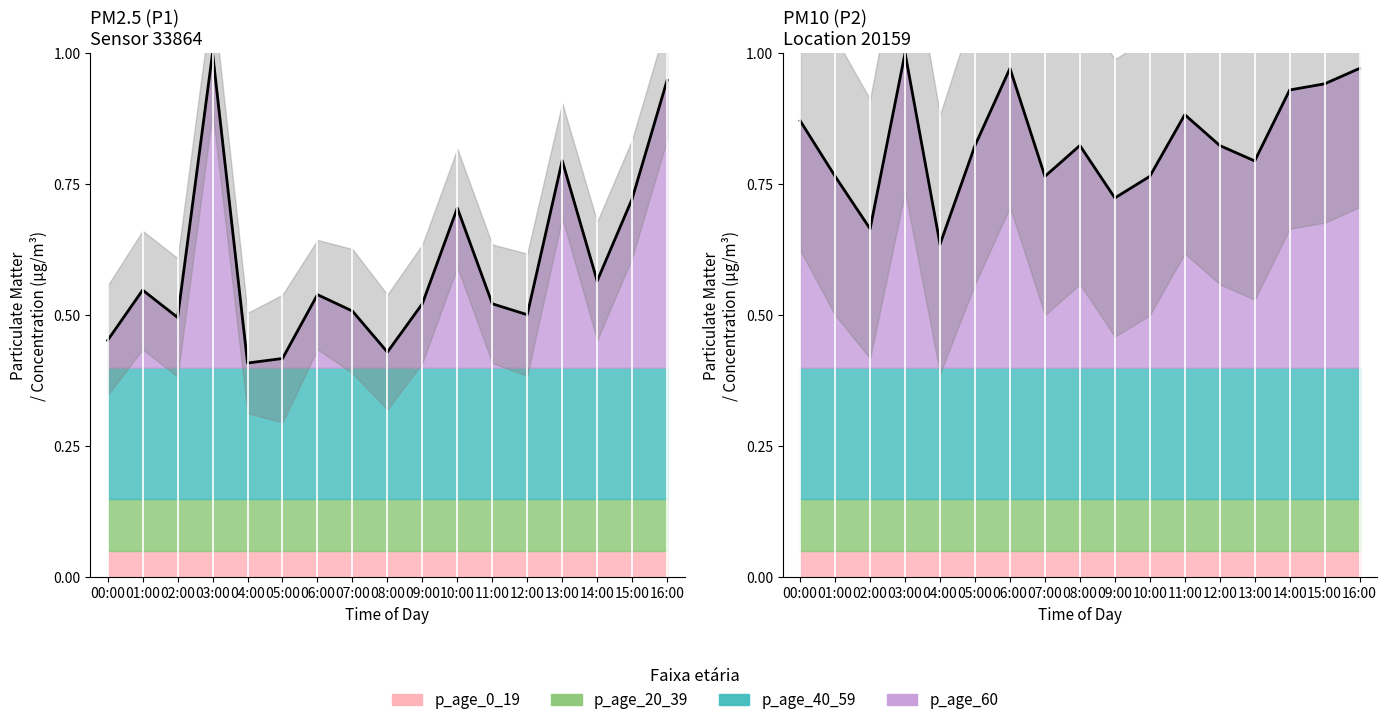

How many lines are shown in the chart?

2